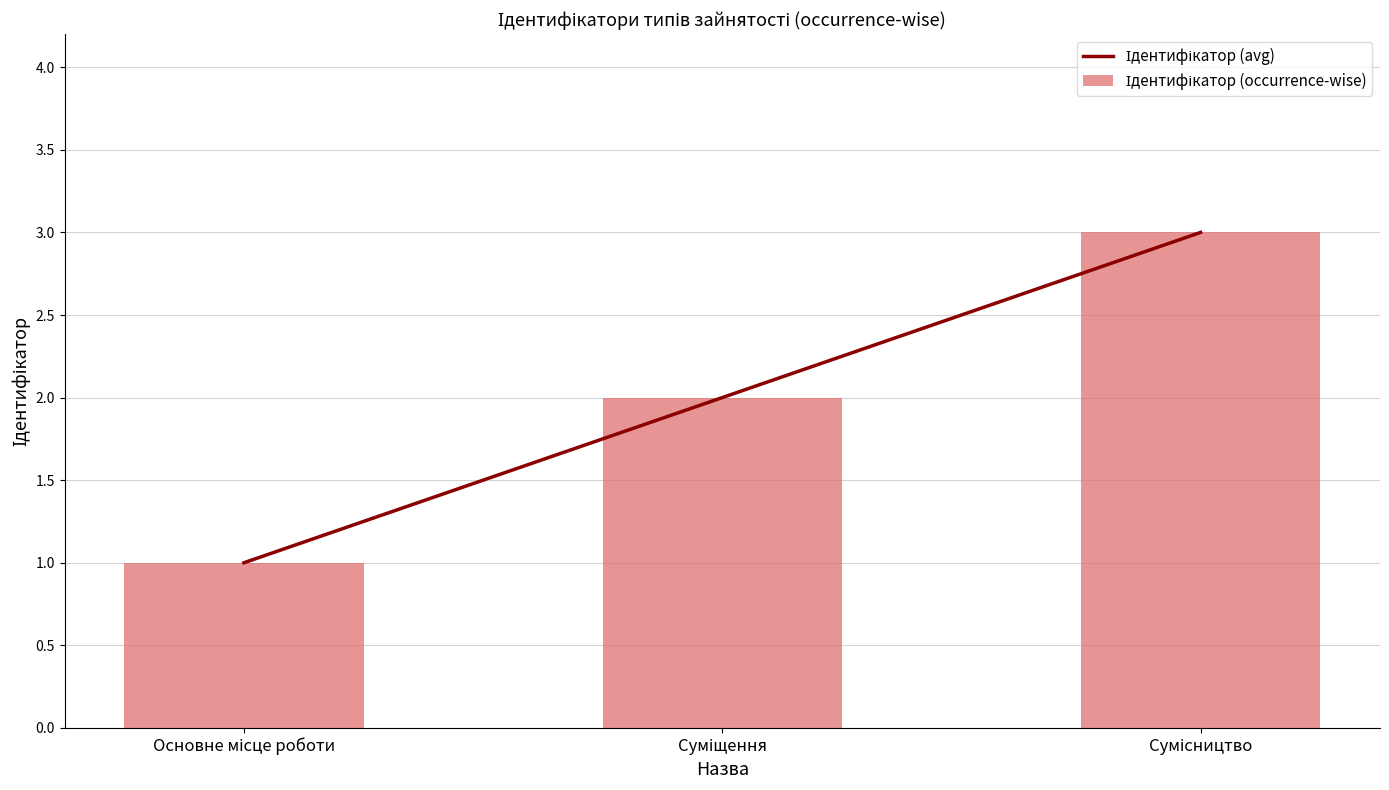

How many groups of bars are there?

3